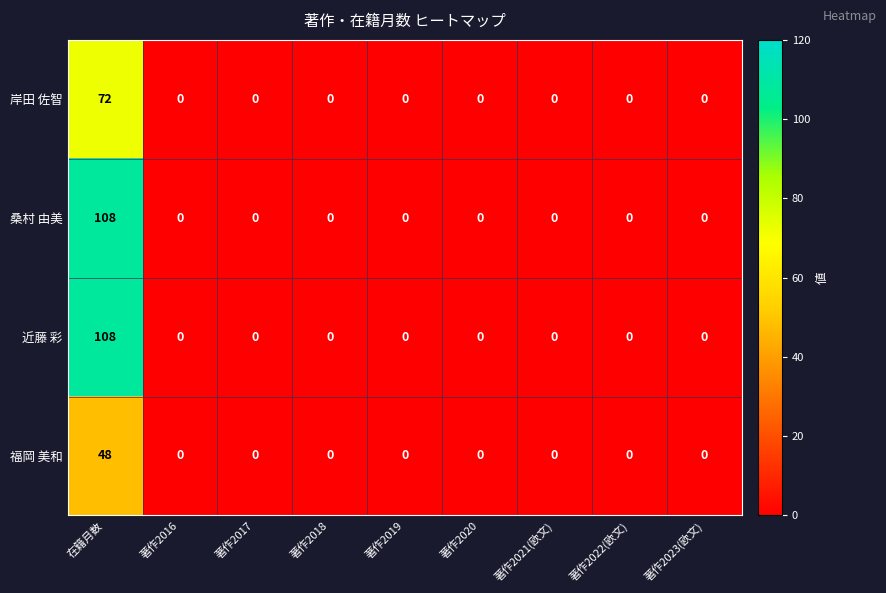

How many distinct data groups are displayed?

4